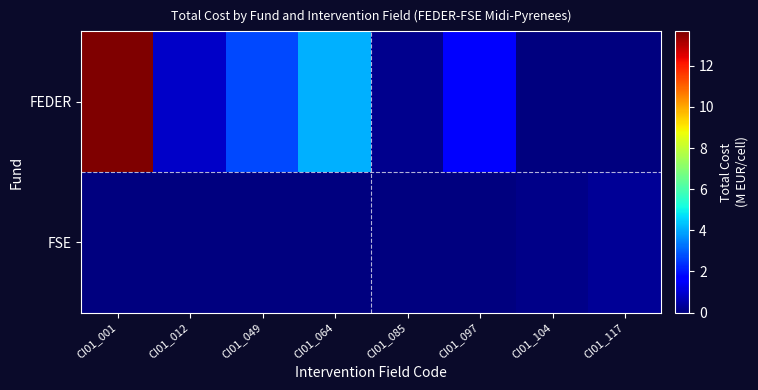

Rank the series by their average value, from highest to lowest.

FEDER, FSE